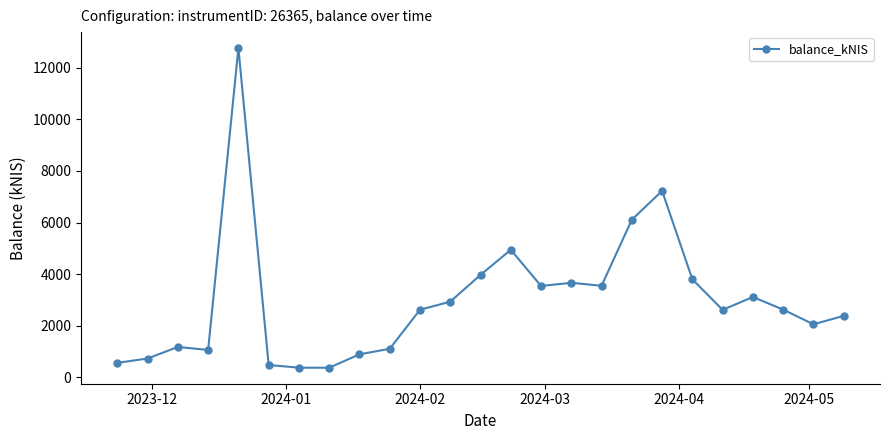

Does the chart have visible grid lines?

No